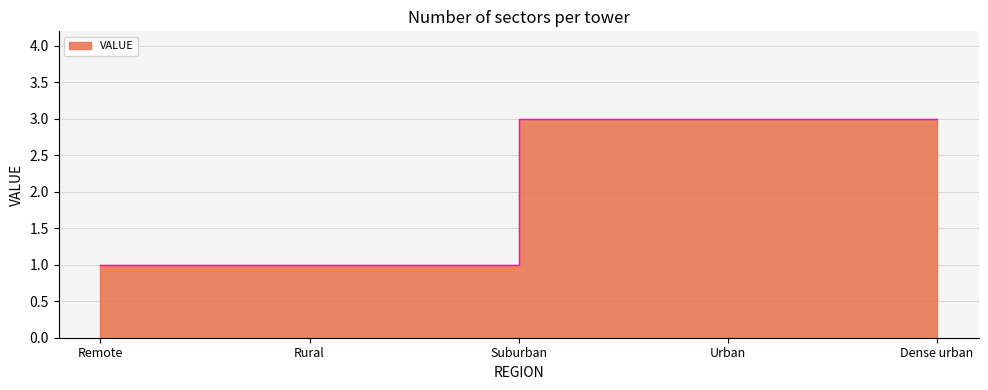

Between Suburban and Rural, which is larger?

Suburban